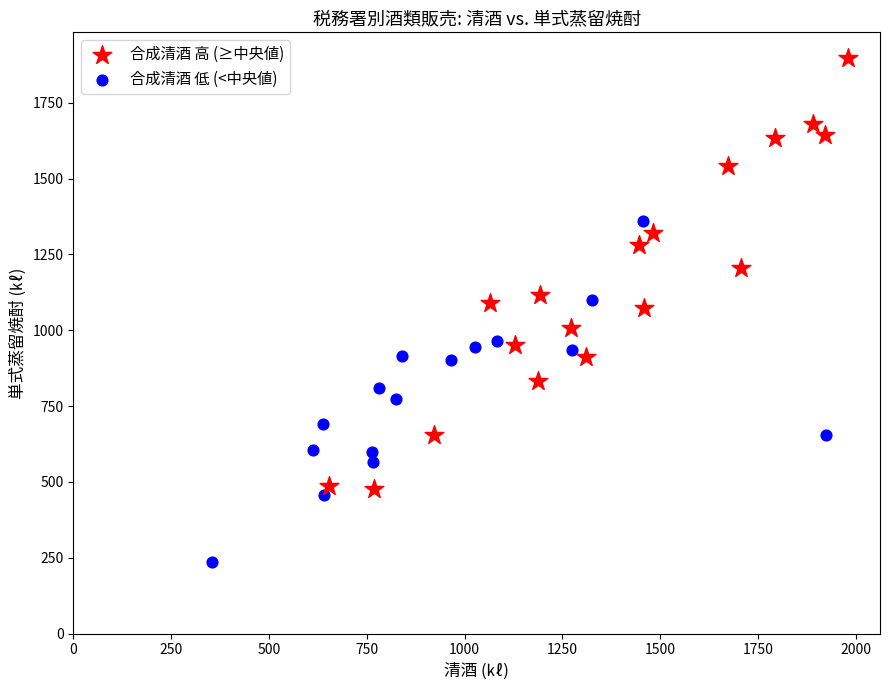

Which series reaches the minimum Y coordinate?

合成清酒 低 (<中央値)